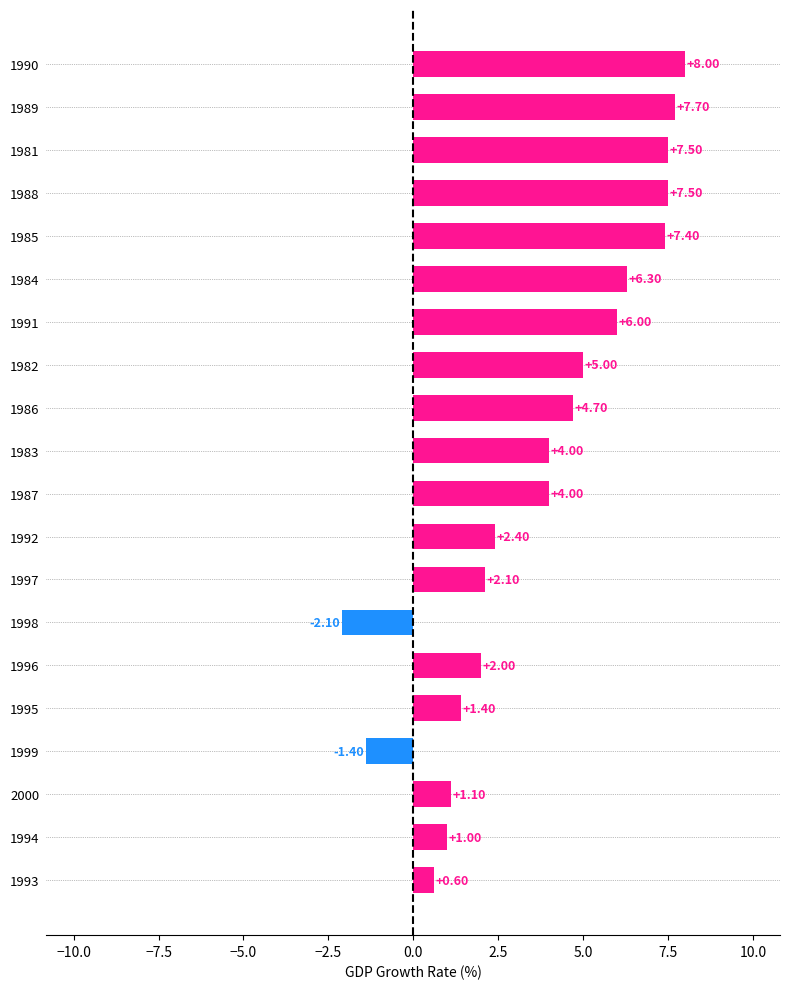

What is the ratio of the value at 1983 to the value at 1985?

0.5